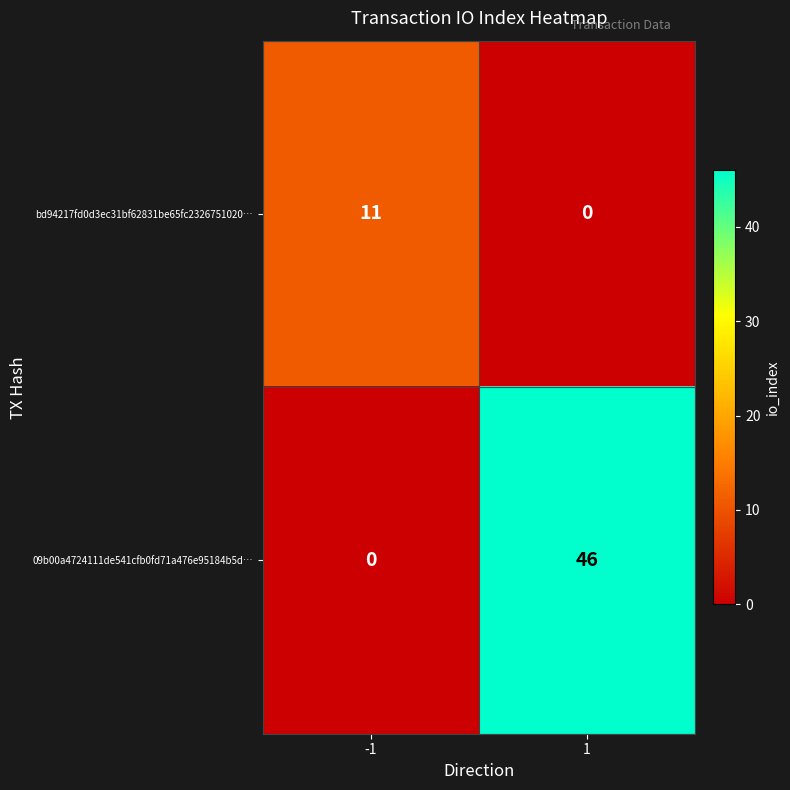

What is the difference between the highest and lowest values at 1?

46